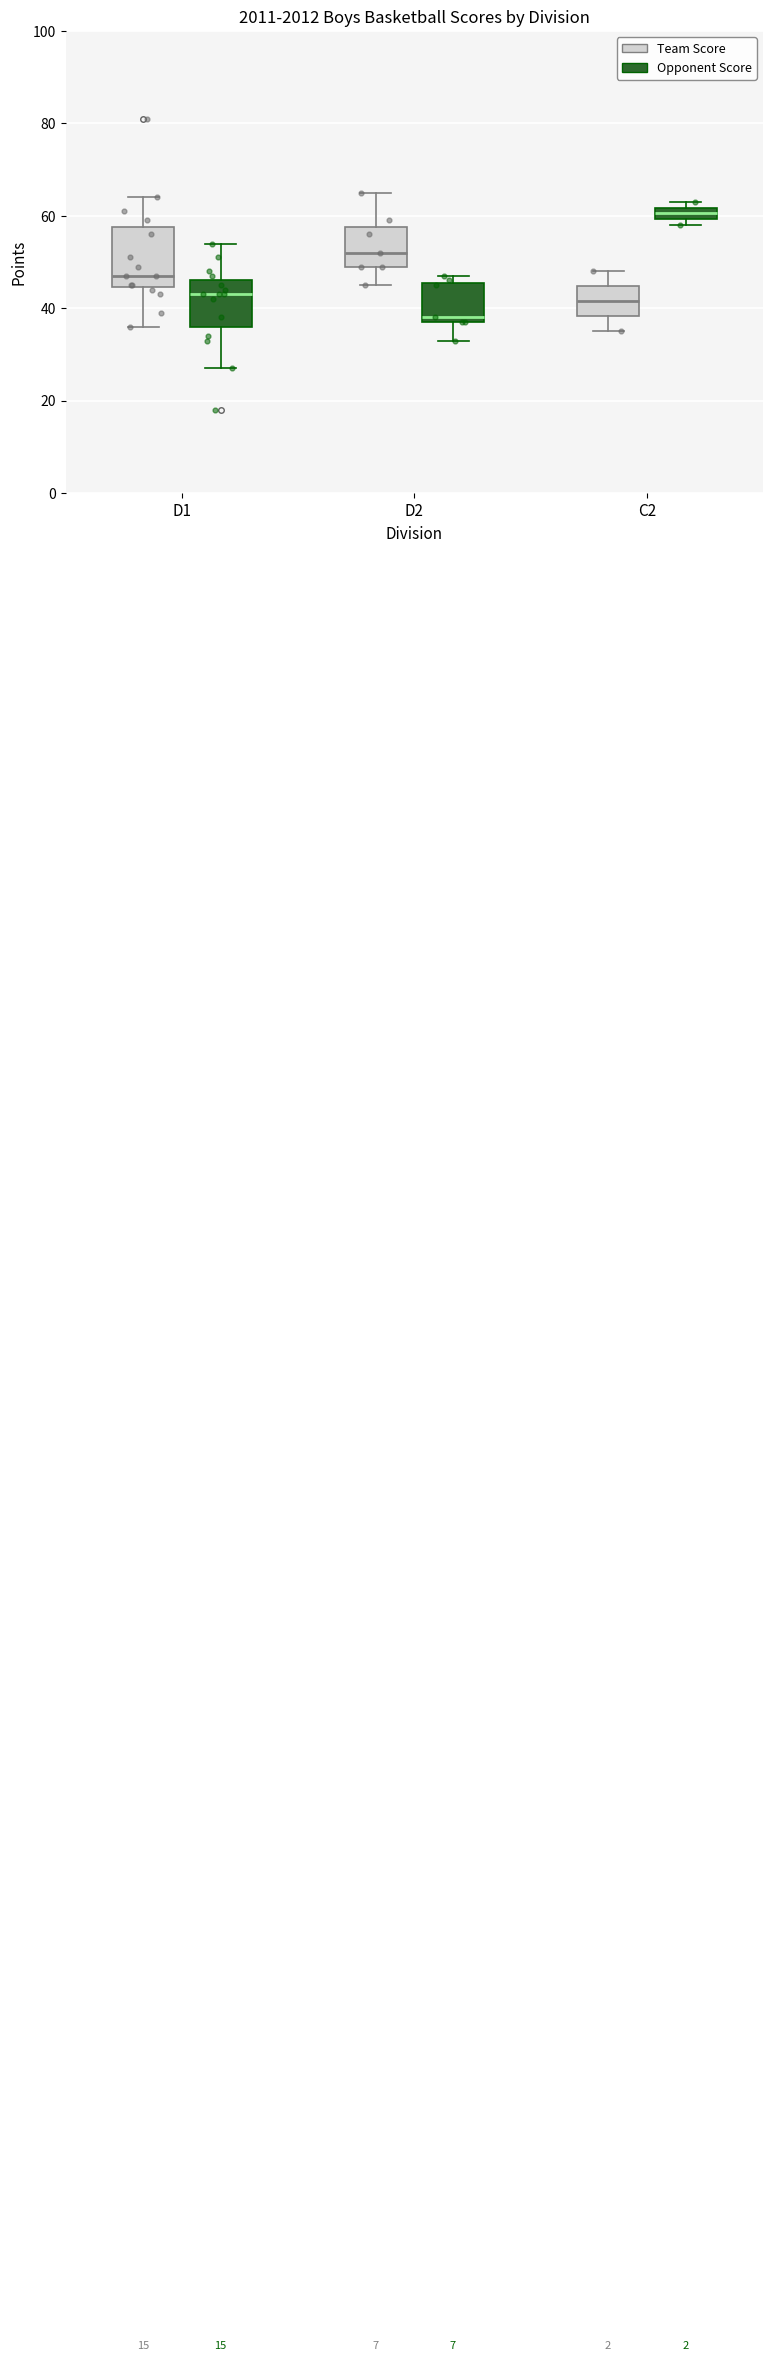

Comparing the boxes themselves (not the whiskers), which one is the tallest?

D1 (Team Score)